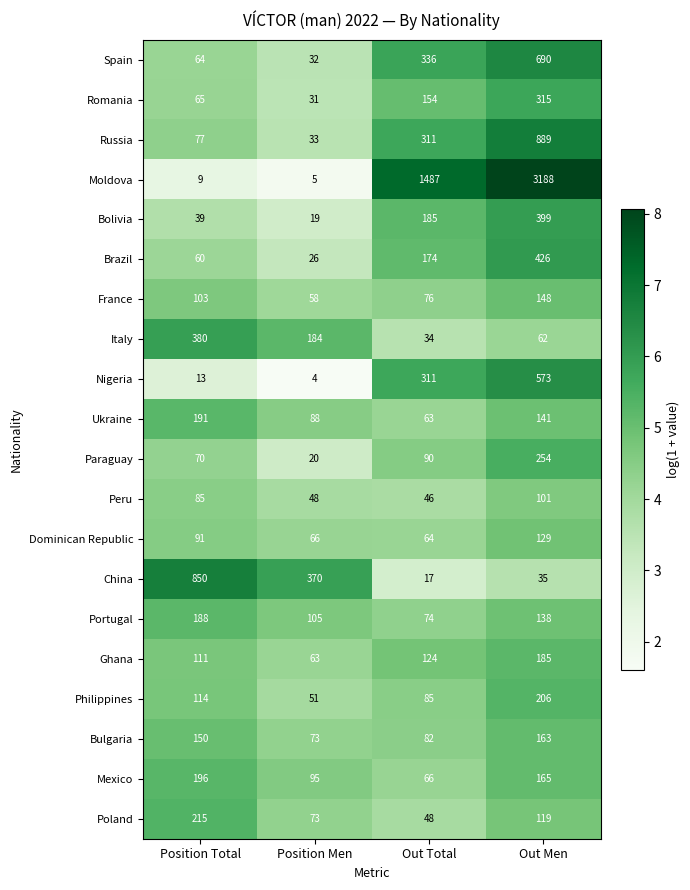

The value of Poland at Position Men is 37. True or false?

False